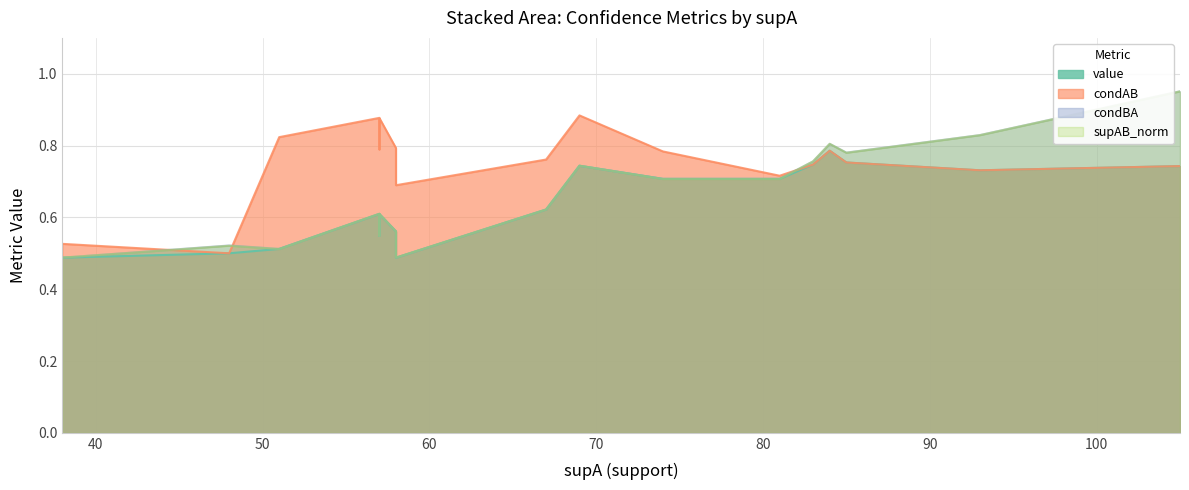

Count the condBA values in the range 0 to 1.

20